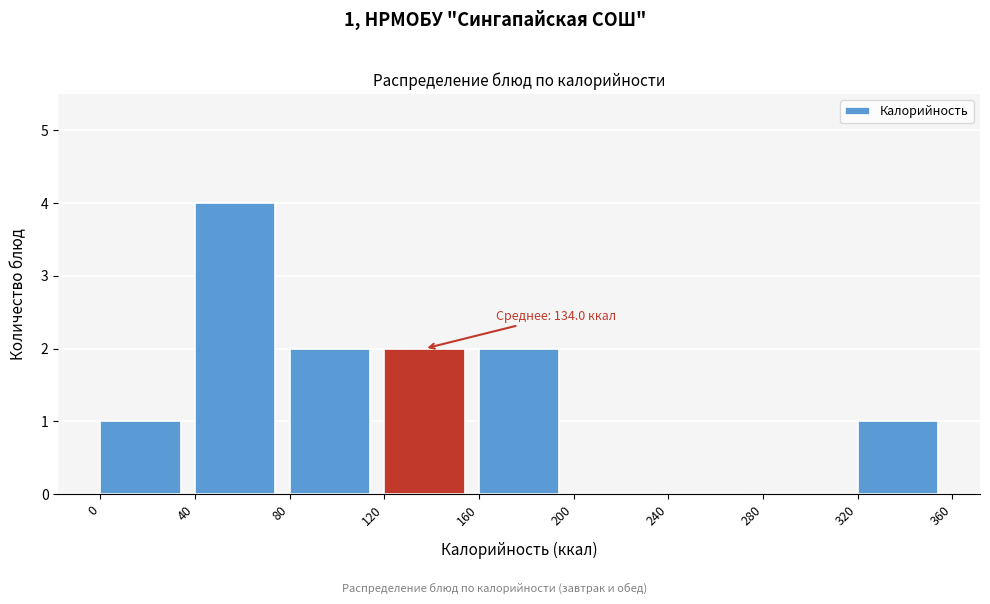

Which range on the x-axis has the tallest bar?

40 to 80